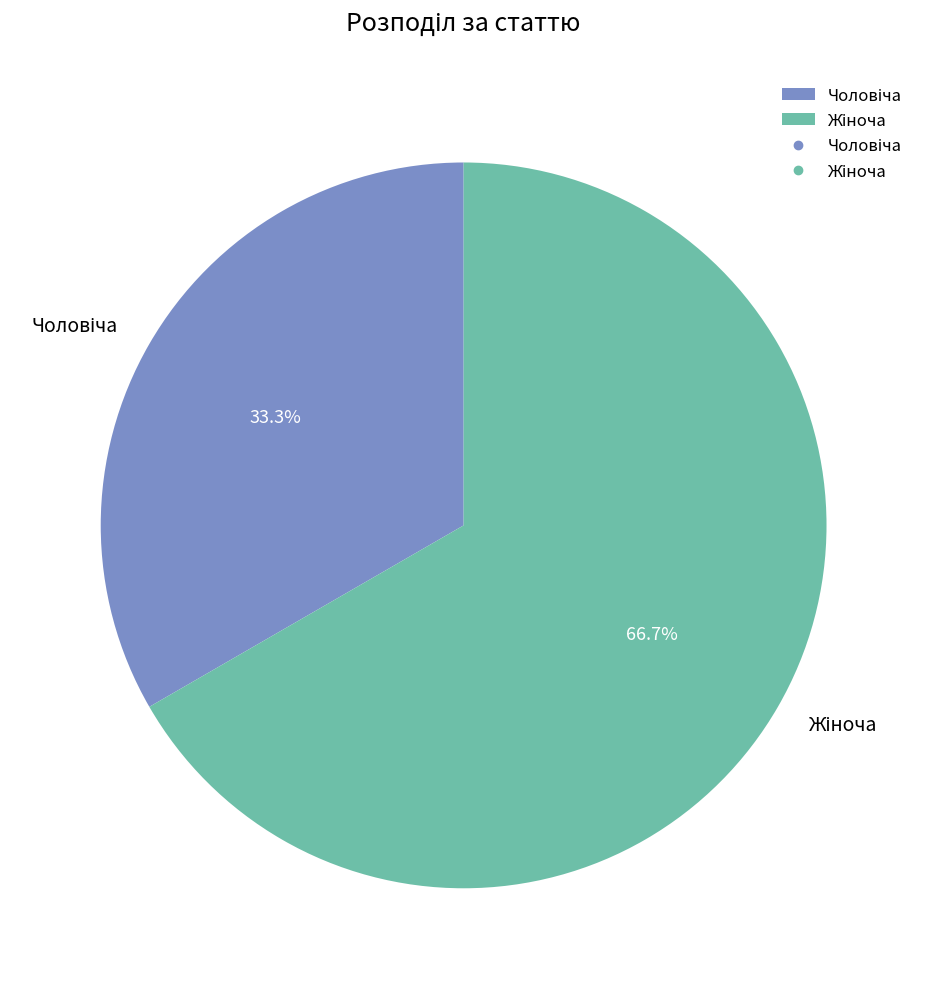

Is there a majority slice in this chart?

Yes